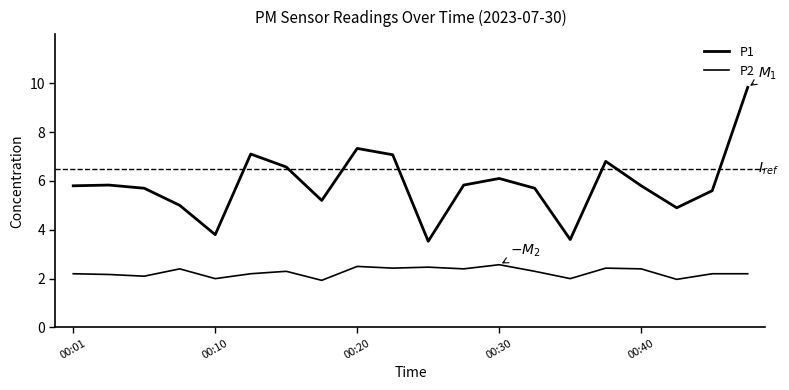

List the series in order of their peak value, highest first.

P1, P2